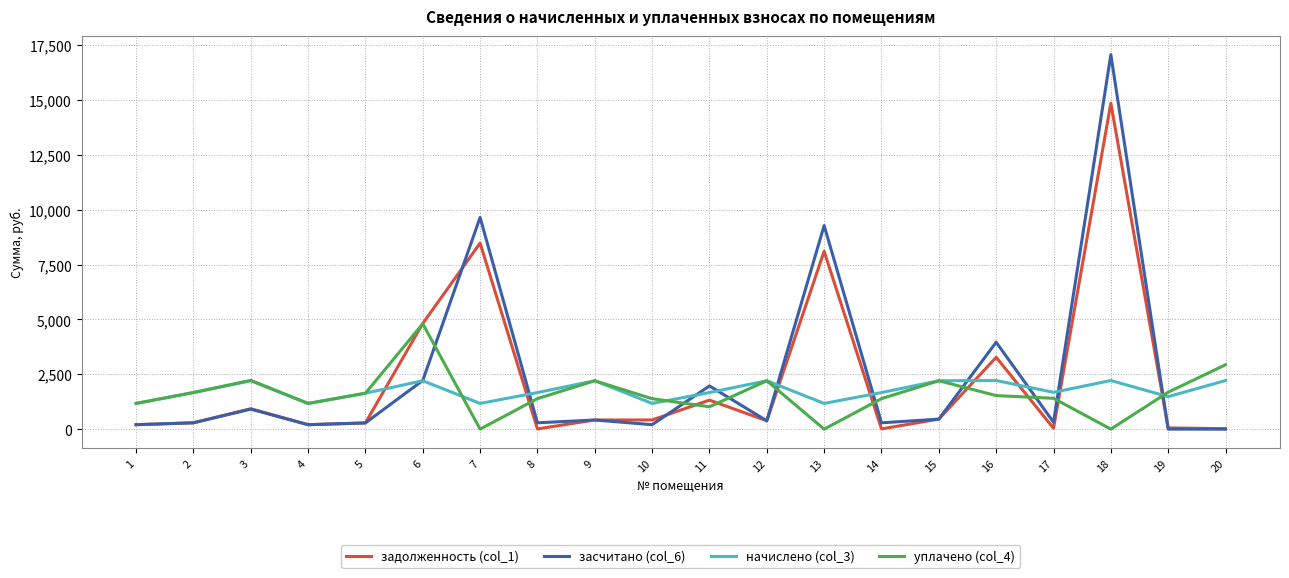

What is the greatest value displayed?

17066.0